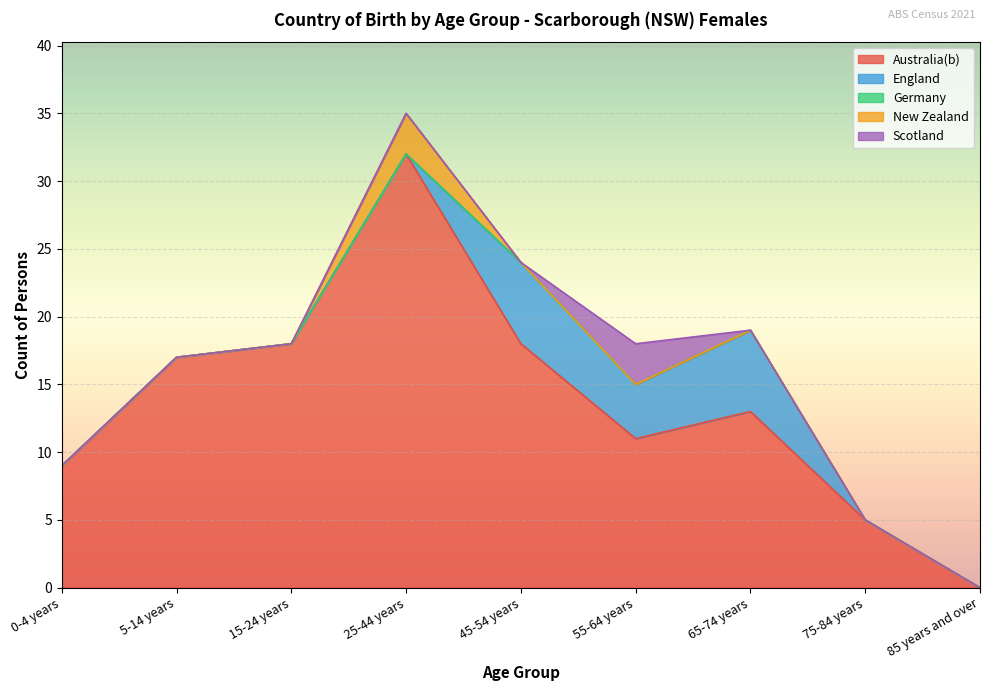

Which category has the highest value across all series?

25-44 years